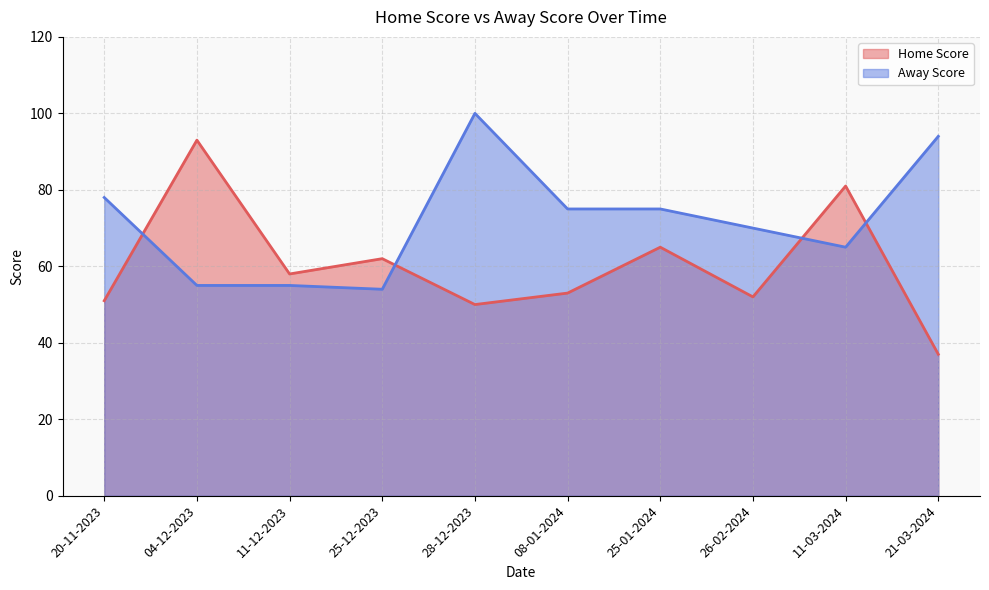

Where is the first local minimum for Home Score?

11-12-2023